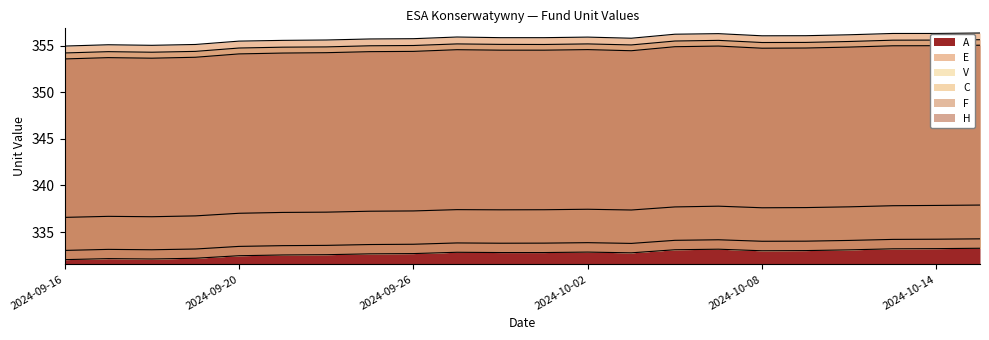

Read the V value at 2024-09-26.

337.3